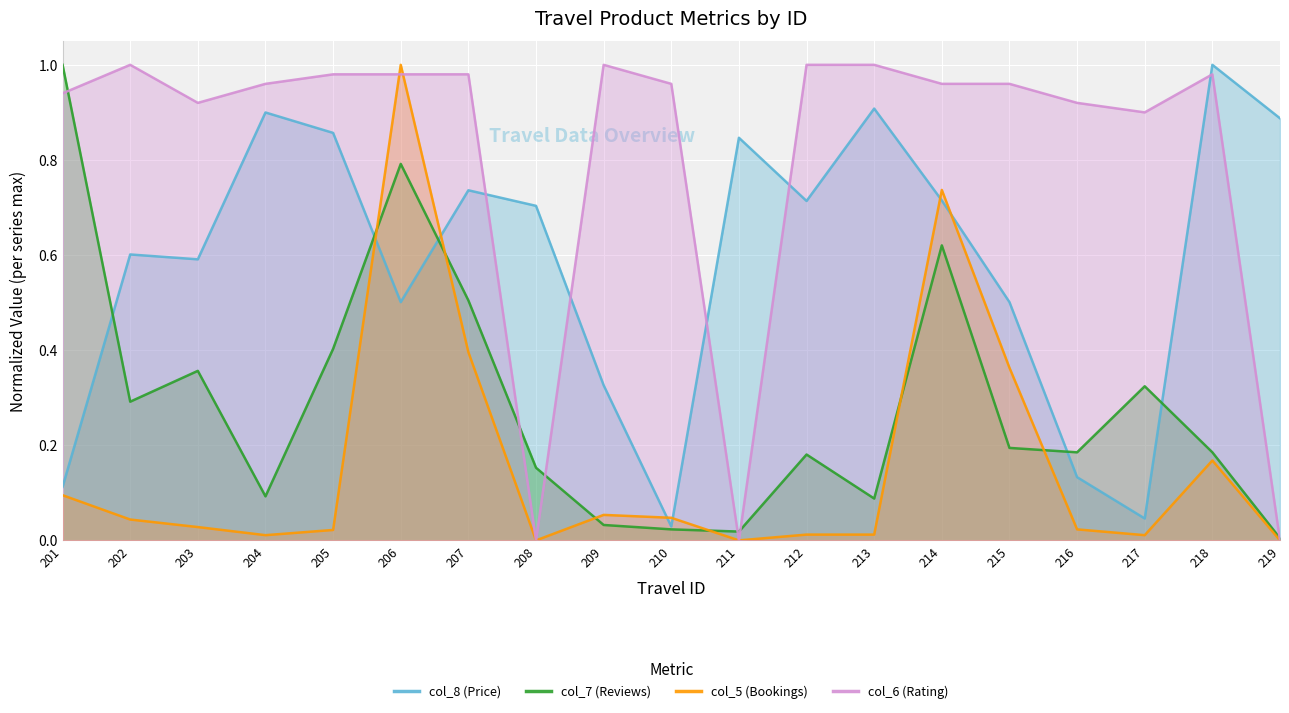

How many data points in col_5 (Bookings) are above 0?

16